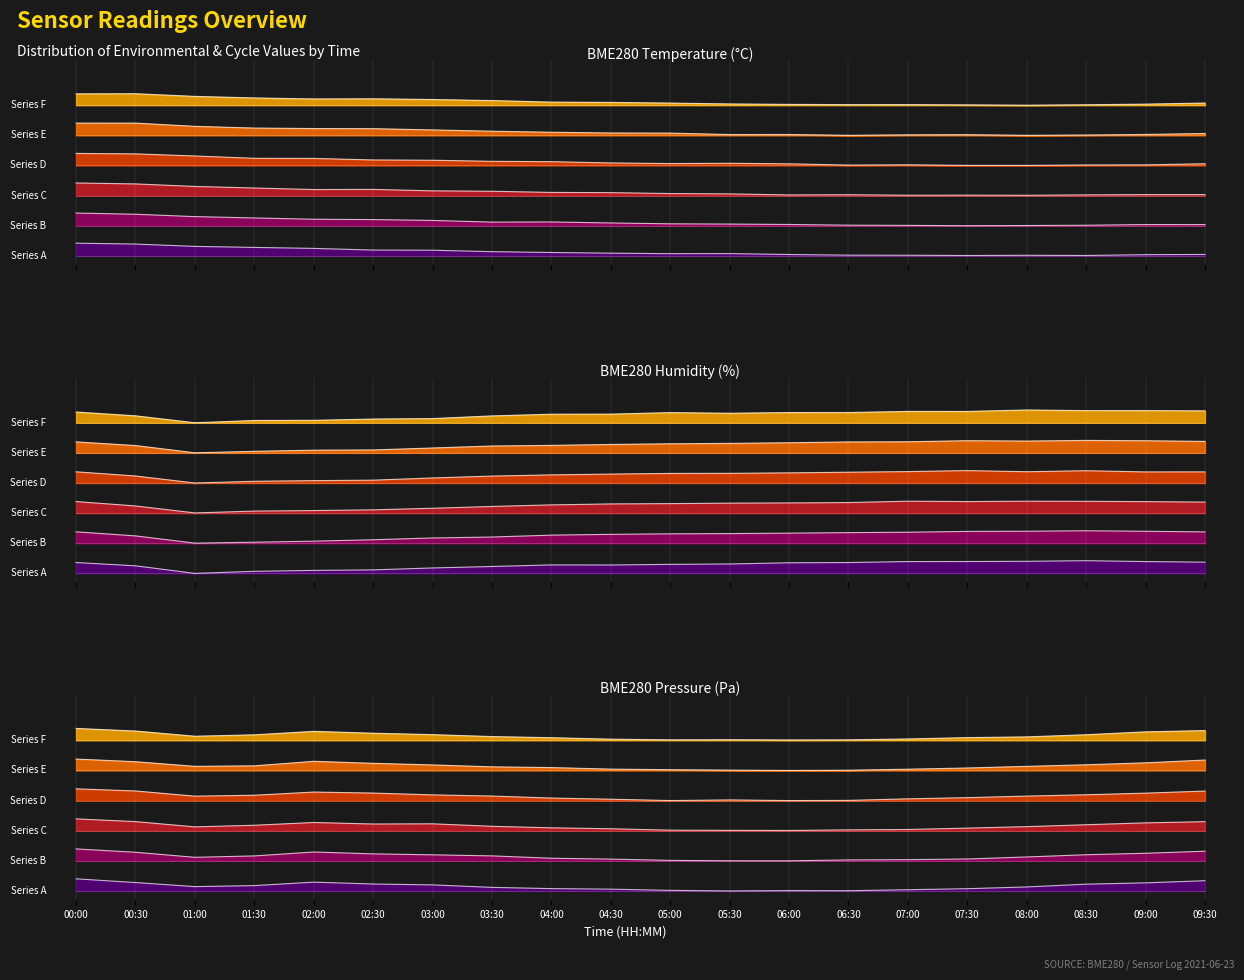

Is it true that BME280_temperature equals 1.2 at 02:00?

True